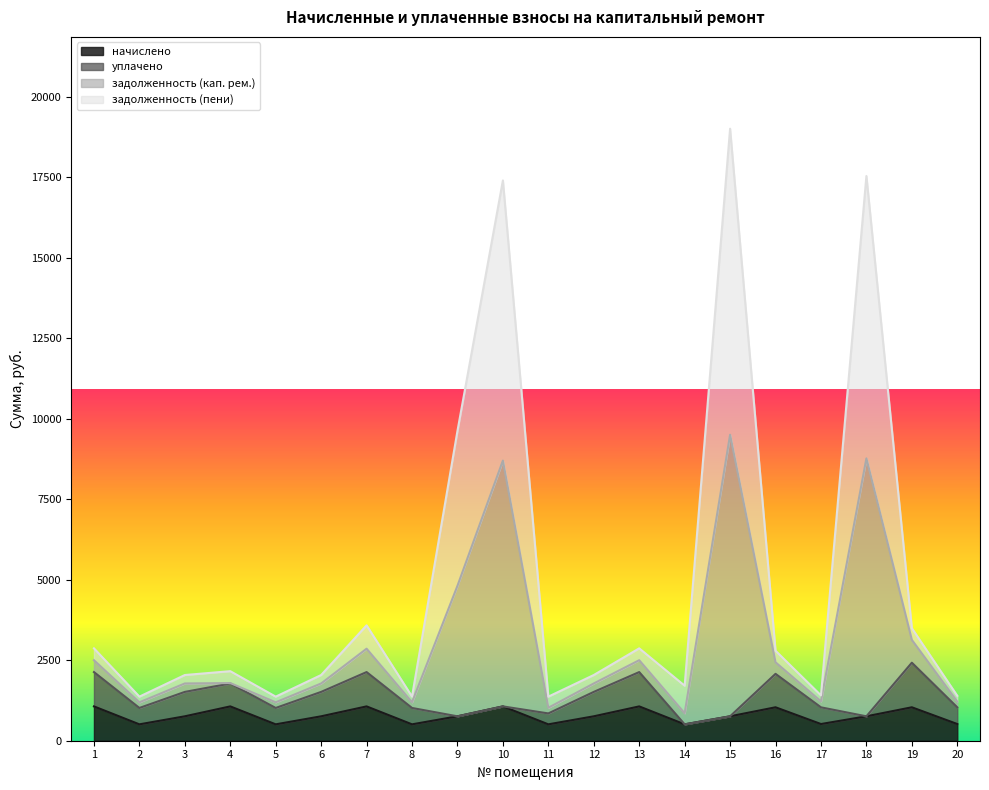

What is the total value across all series at 9?

9622.1